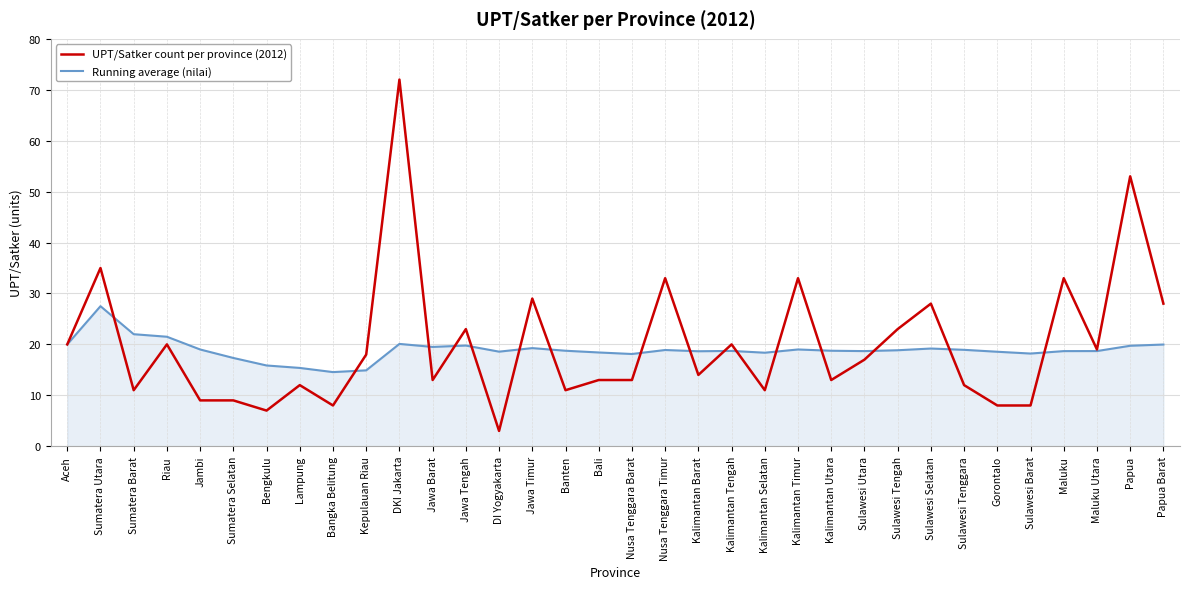

How many categories are shown in the chart?

34